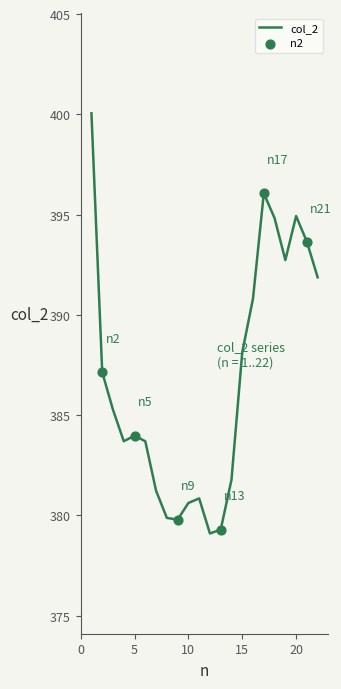

What is the difference between the maximum and minimum values?

21.0